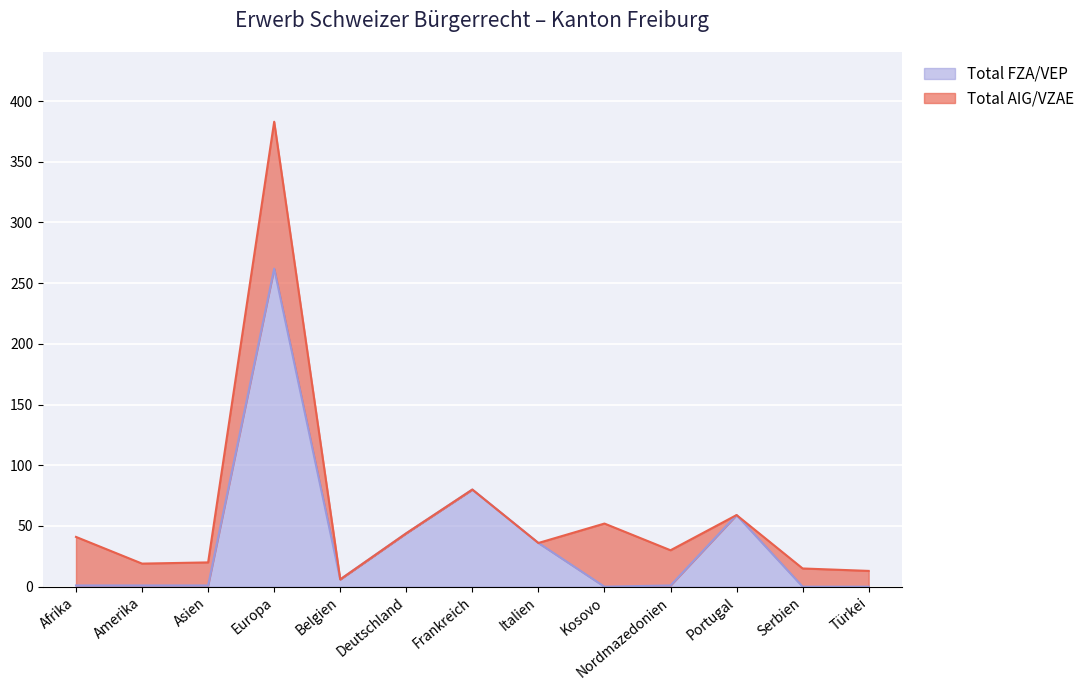

True or false: the data shows 2 at Amerika.

False